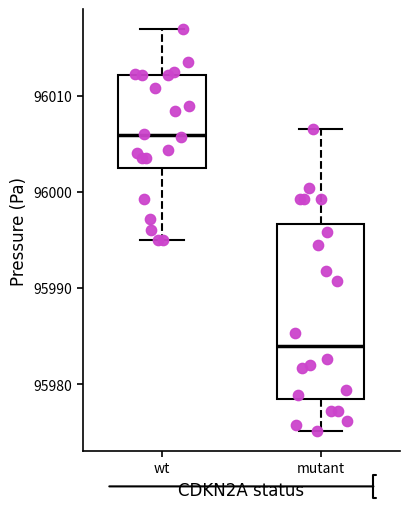

Where does the median line of the box for wt sit on the y-axis? The values are not printed on the chart, so give them approximately, as read against the axis.

96006